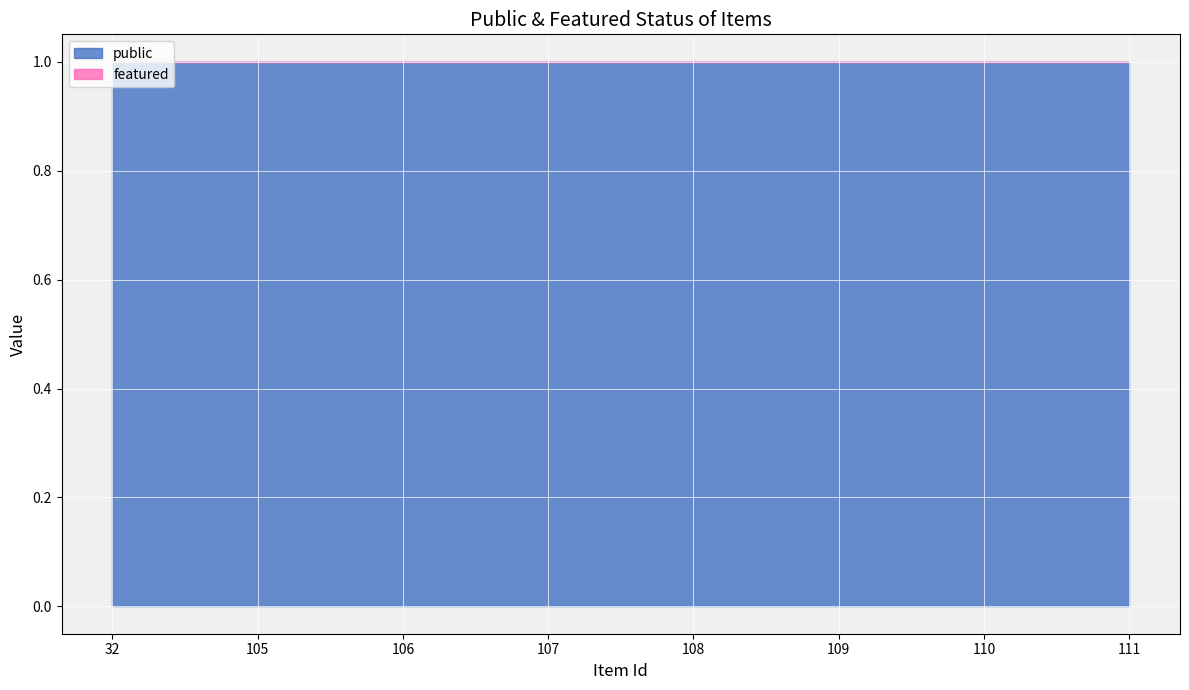

Reading left to right, extract all data points from this chart.

public: 32=1	105=1	106=1	107=1	108=1	109=1	110=1	111=1
featured: 32=0	105=0	106=0	107=0	108=0	109=0	110=0	111=0